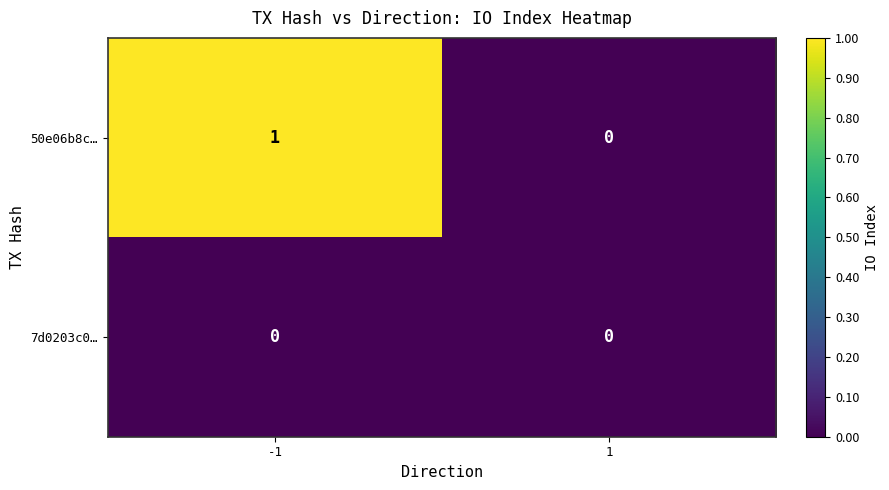

Between -1 and 1, which series saw the biggest shift?

50e06b8c…